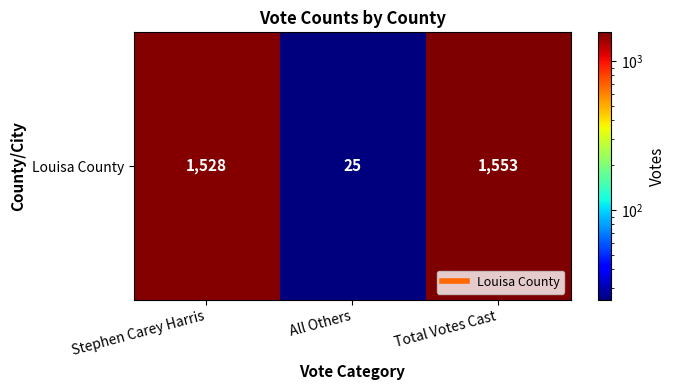

Which label corresponds to the smallest value in the chart?

All Others